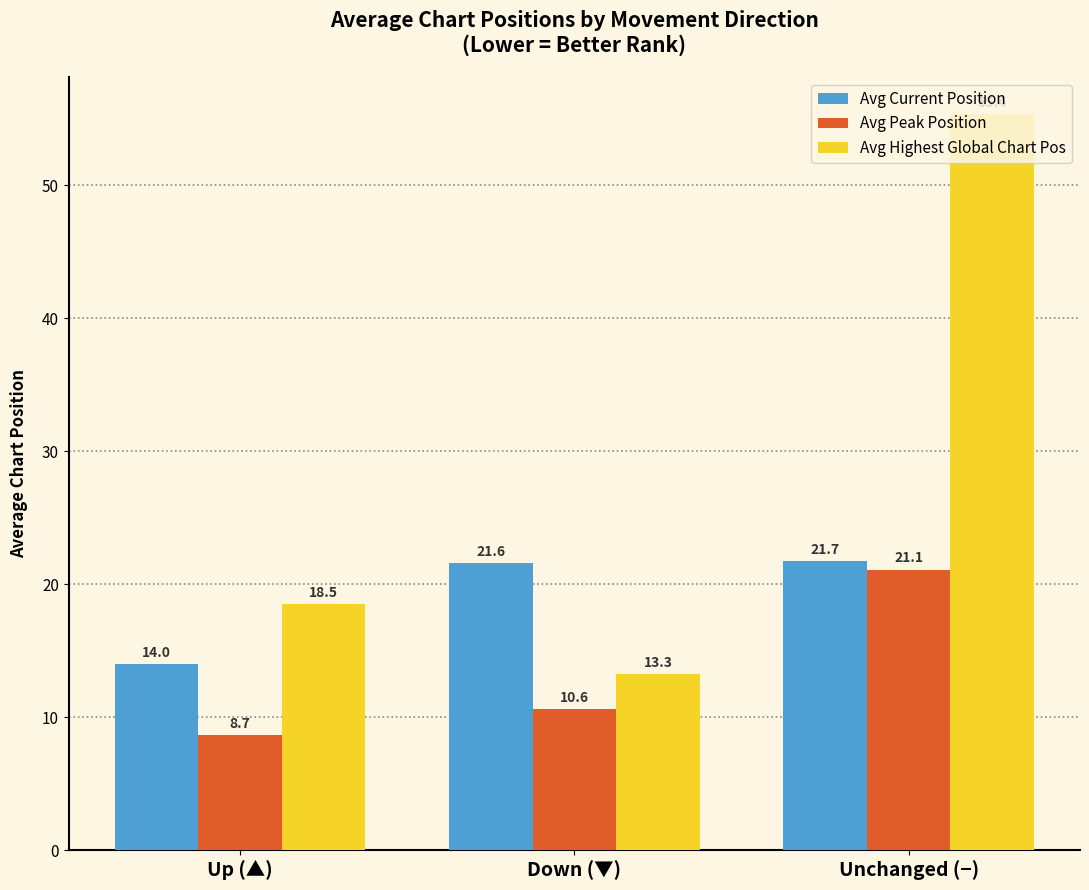

What is the label of the 3rd bar from the left?

Unchanged (−)